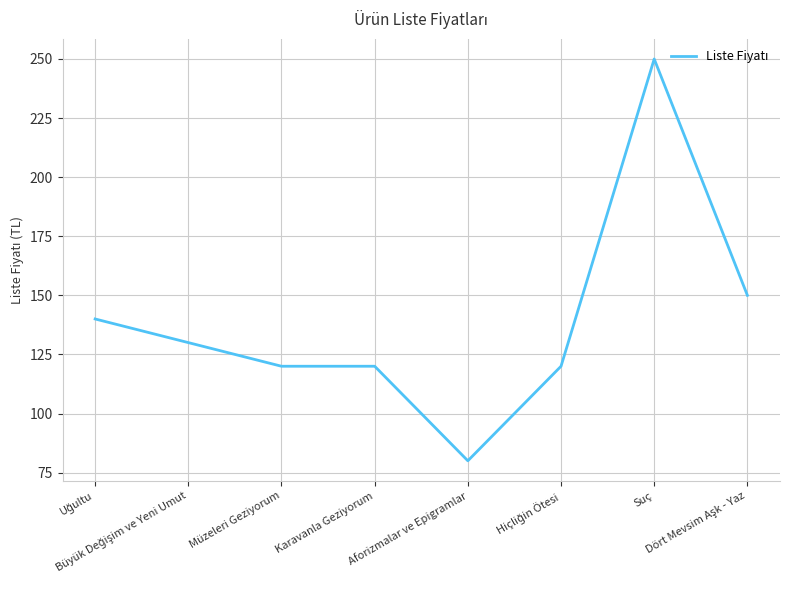

Reading left to right, list all the values displayed in this chart.

140	130	120	120	80	120	250	150